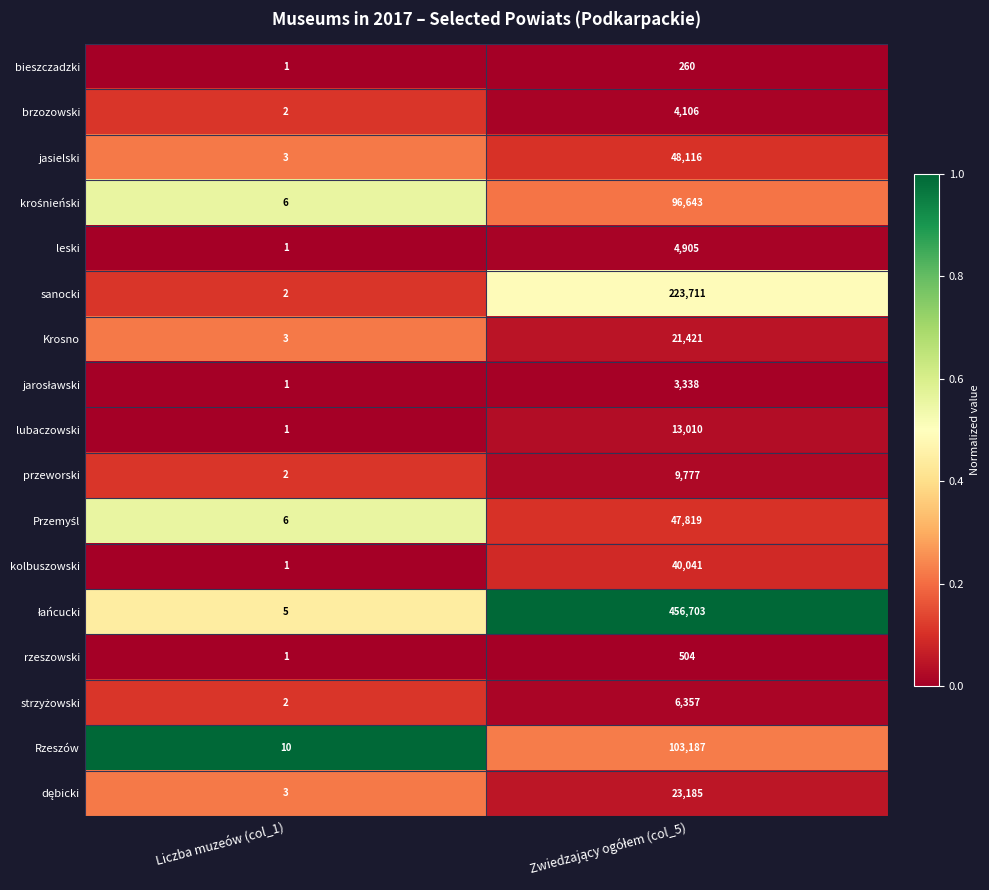

What is the sum of all rzeszowski values?

505